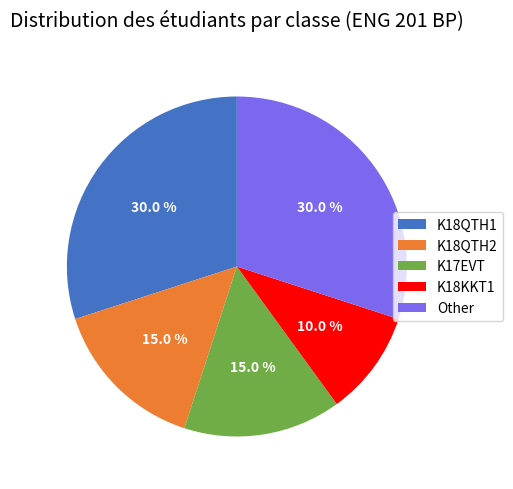

Which has a higher value, K18QTH2 or K18QTH1?

K18QTH1